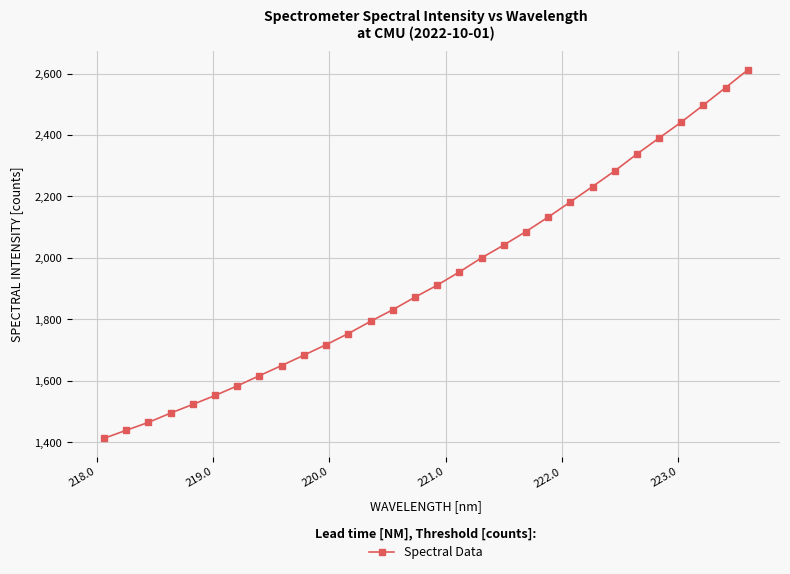

What is the value of the 24th point from the left?

2283.1